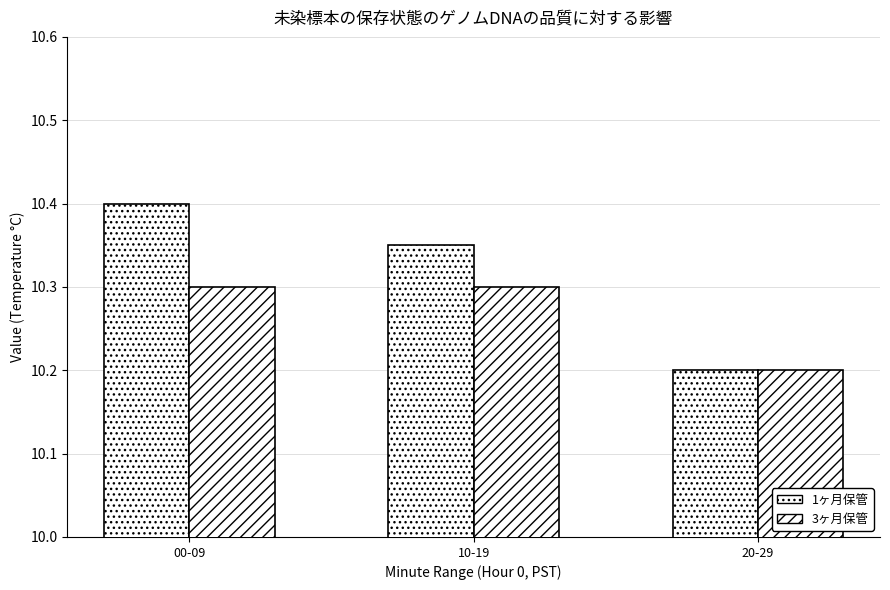

How many categories are shown in the chart?

3